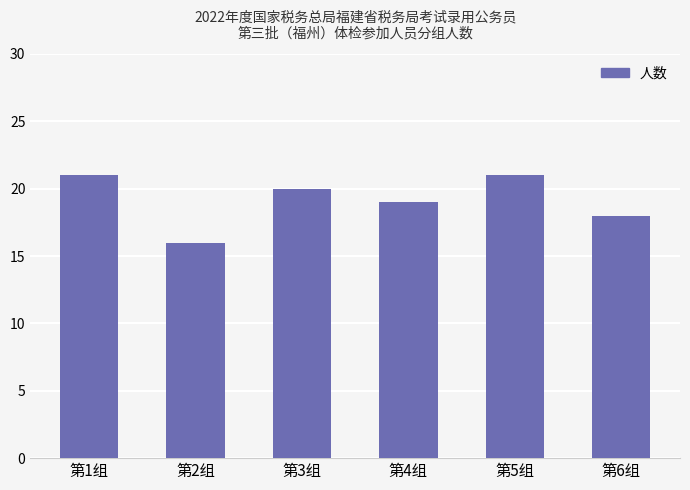

What is the difference between the second highest and second lowest values?

3